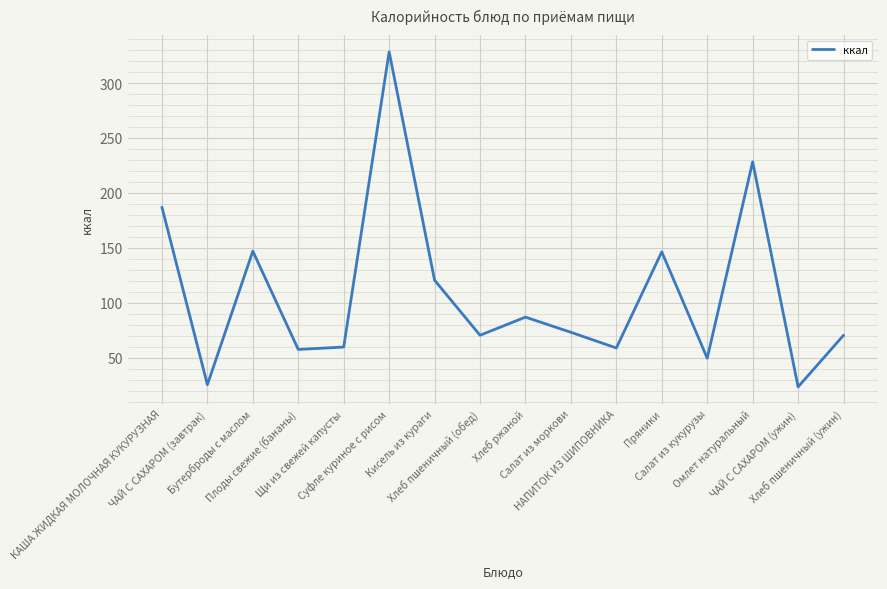

What is the difference between the maximum and minimum values?

304.8